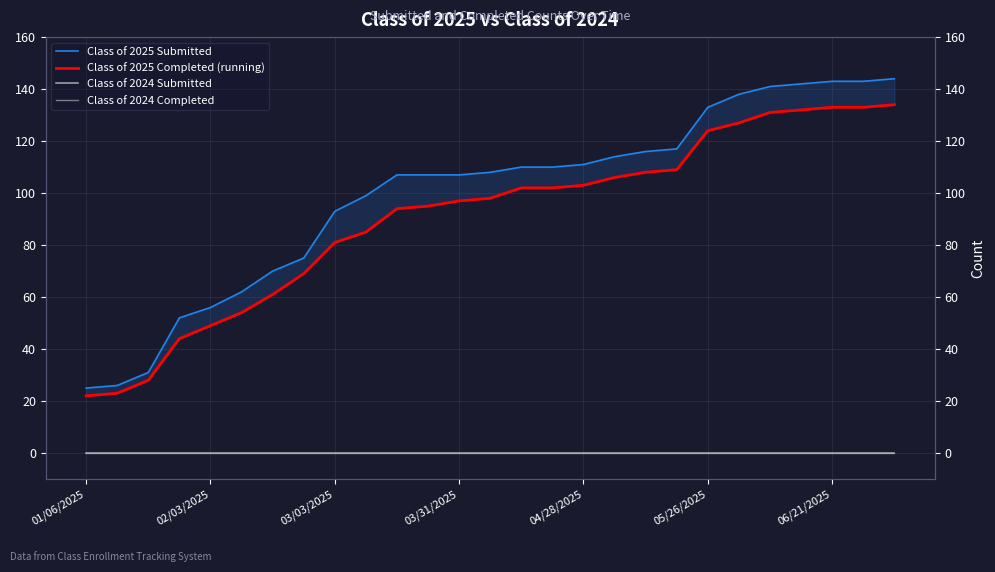

True or false: Class of 2024 Submitted and Class of 2024 Completed intersect in this chart.

False